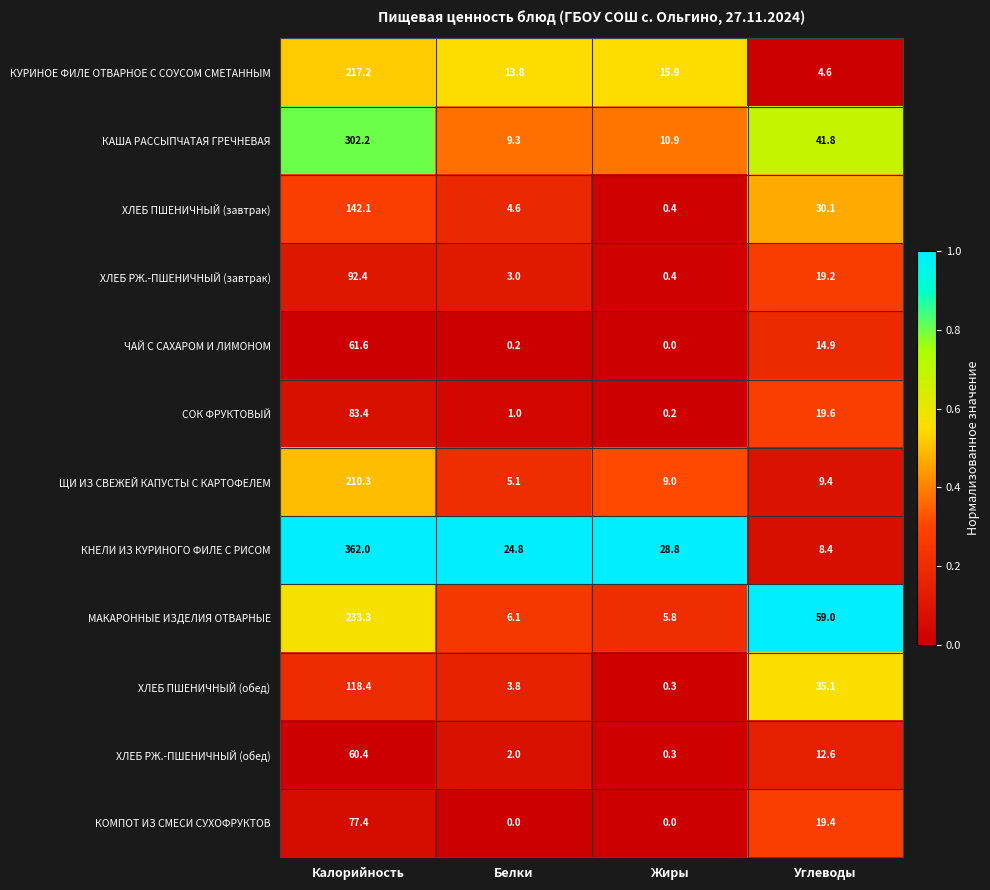

Where is ЩИ ИЗ СВЕЖЕЙ КАПУСТЫ С КАРТОФЕЛЕМ nearest to the value 107?

Углеводы